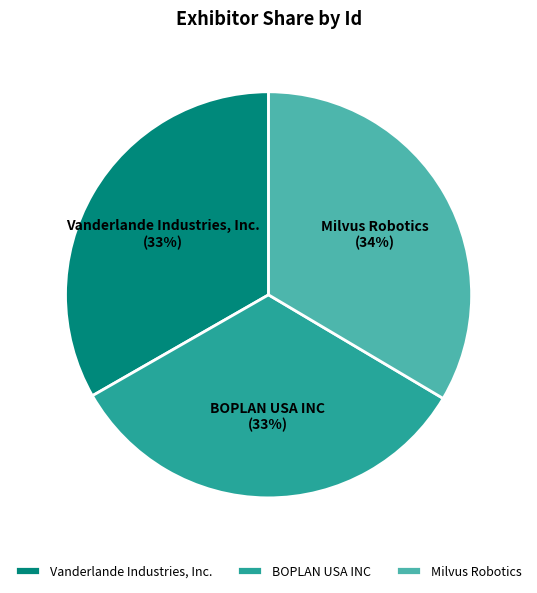

The BOPLAN USA INC slice represents 40% of the pie. True or false?

False